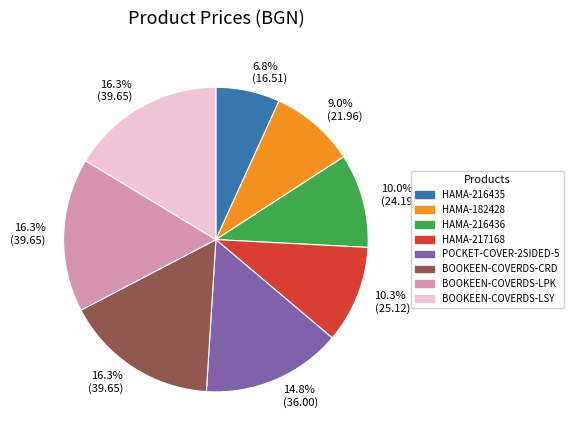

Which has a higher value, BOOKEEN-COVERDS-LPK or HAMA-216435?

BOOKEEN-COVERDS-LPK